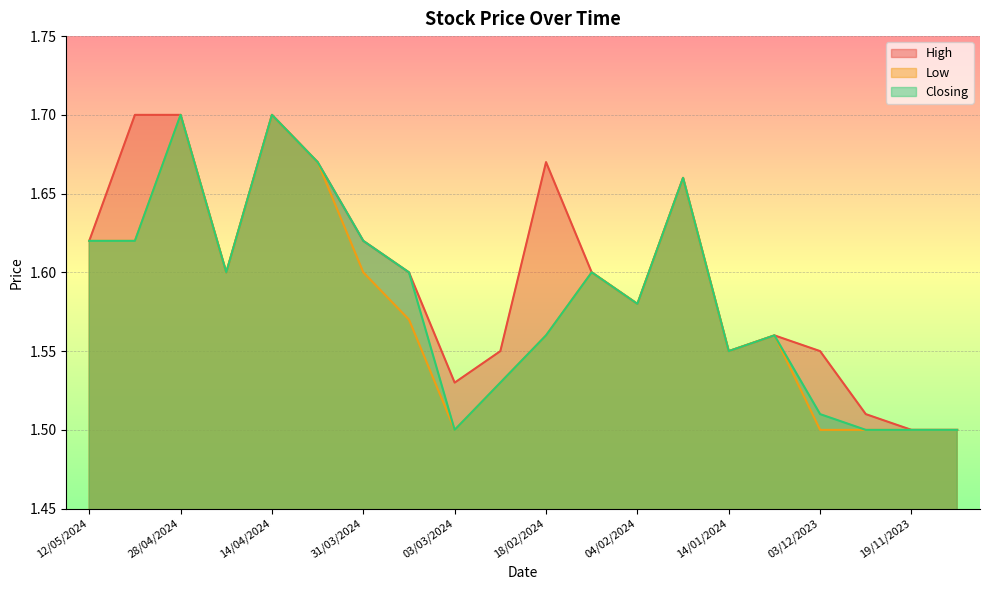

What is the minimum value for Low?

1.5